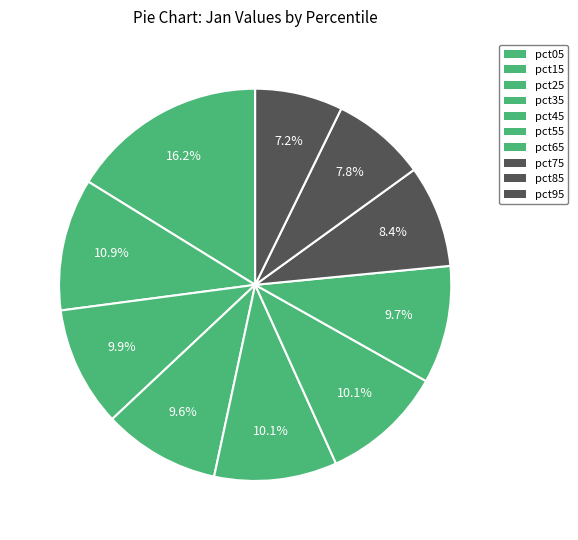

How many slices are in this pie chart?

10